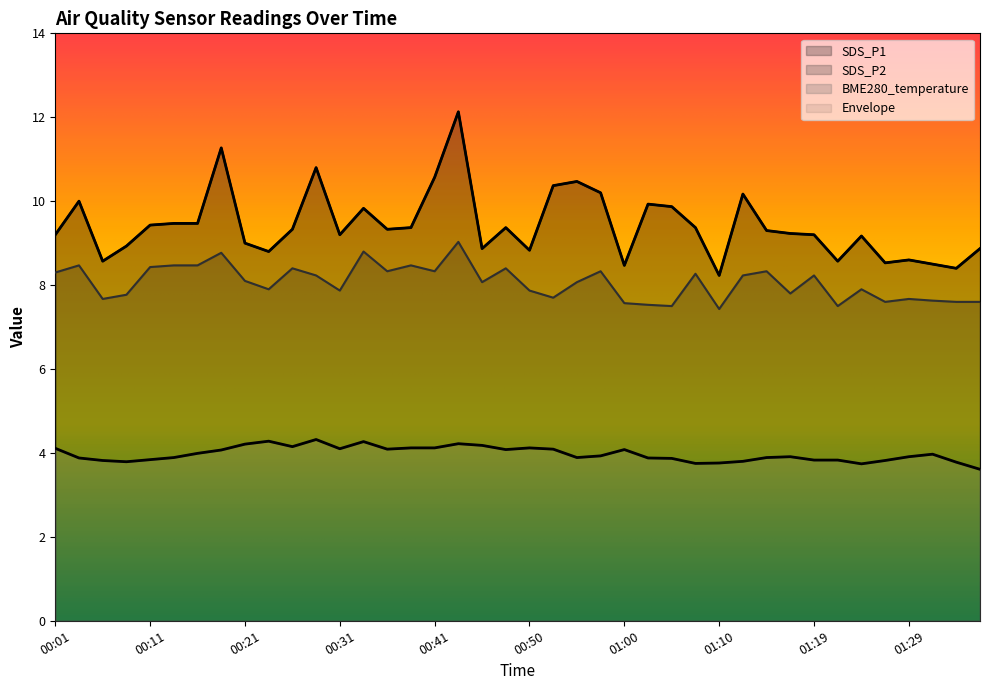

What is the label of the 14th point from the right?

01:05